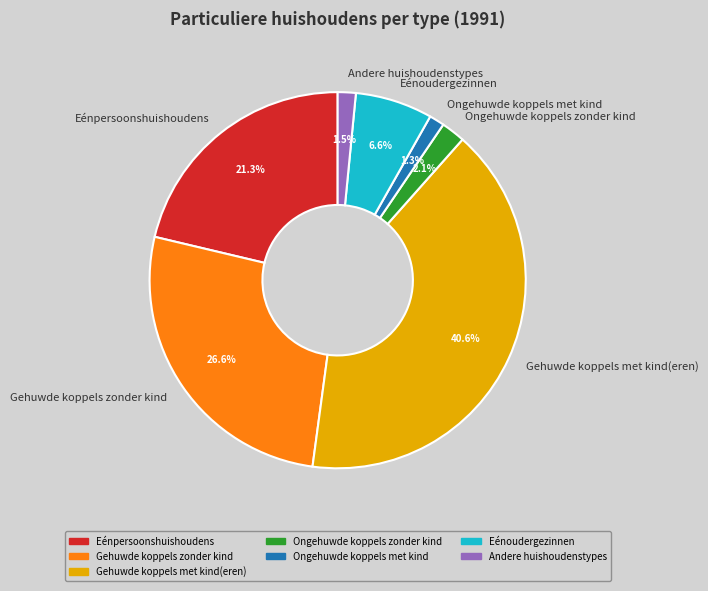

What is the largest slice in the pie chart?

Gehuwde koppels met kind(eren)